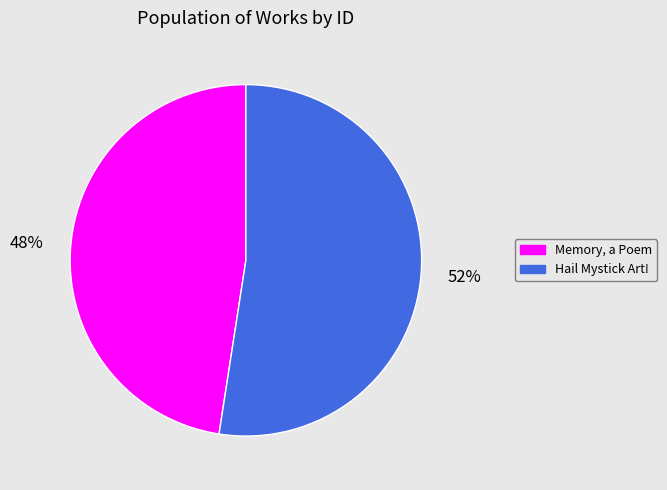

To the nearest percent, what portion does Memory, a Poem represent?

48%